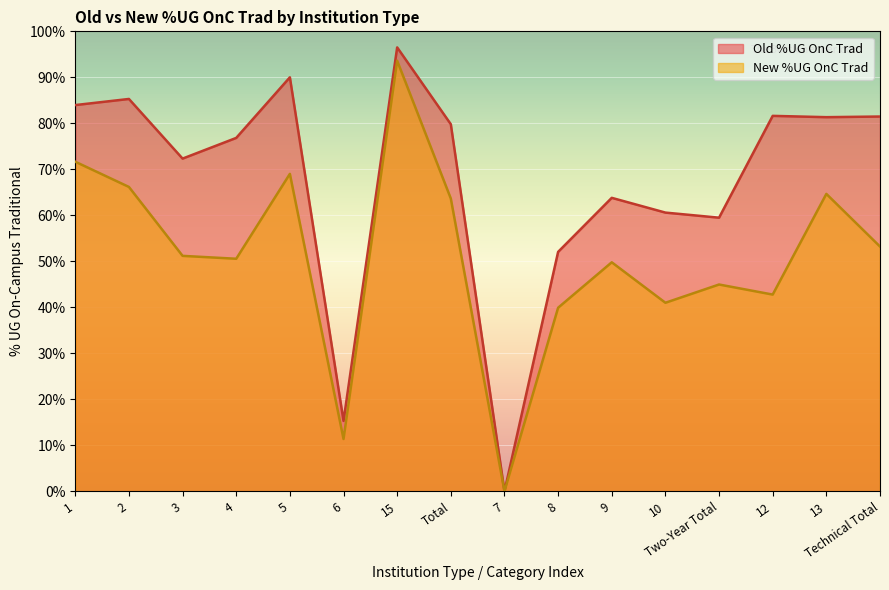

How many series are shown in this chart?

2